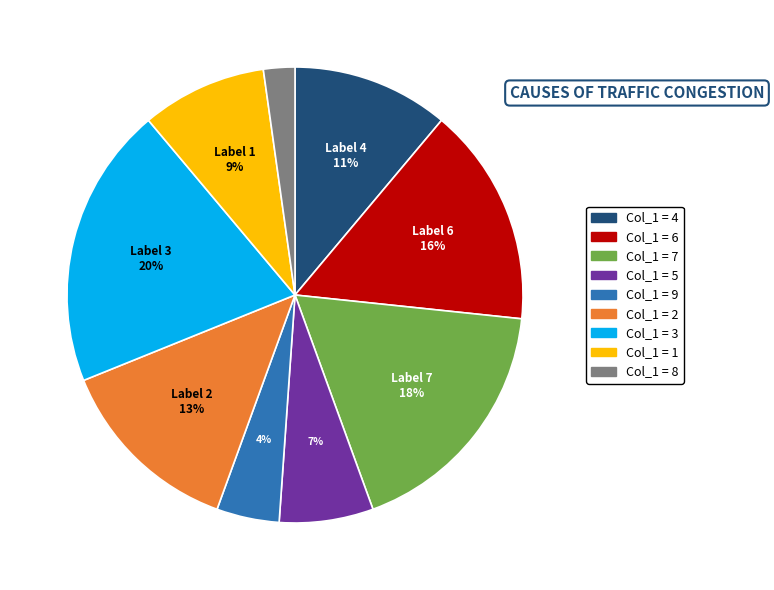

Which category has the biggest portion of the pie?

Col_1 = 3